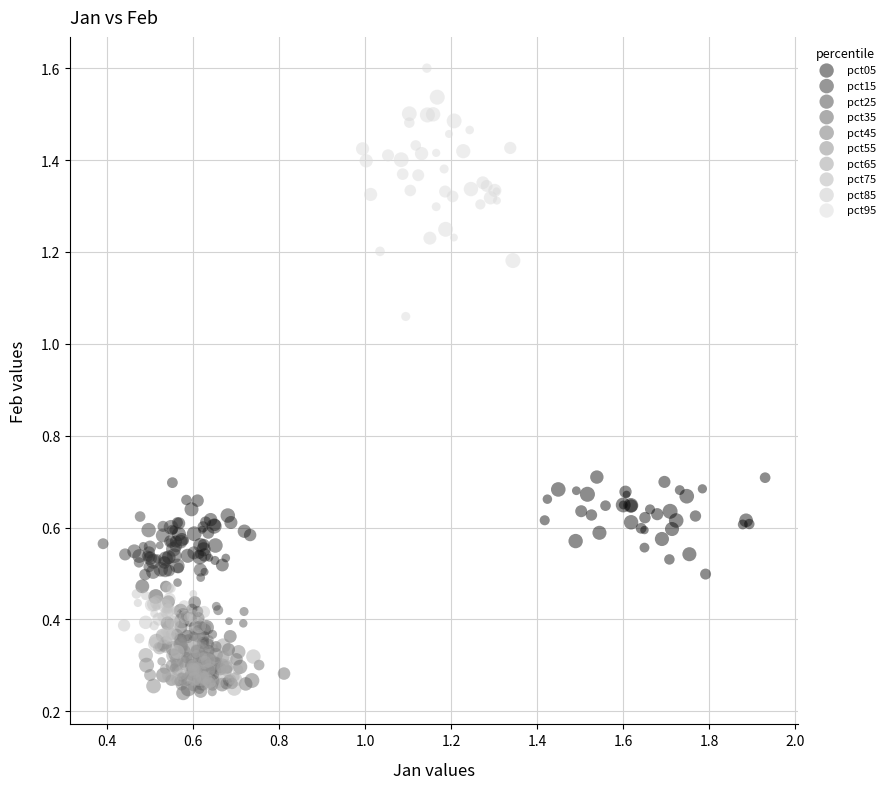

Which series has the widest spread of Y values?

pct95